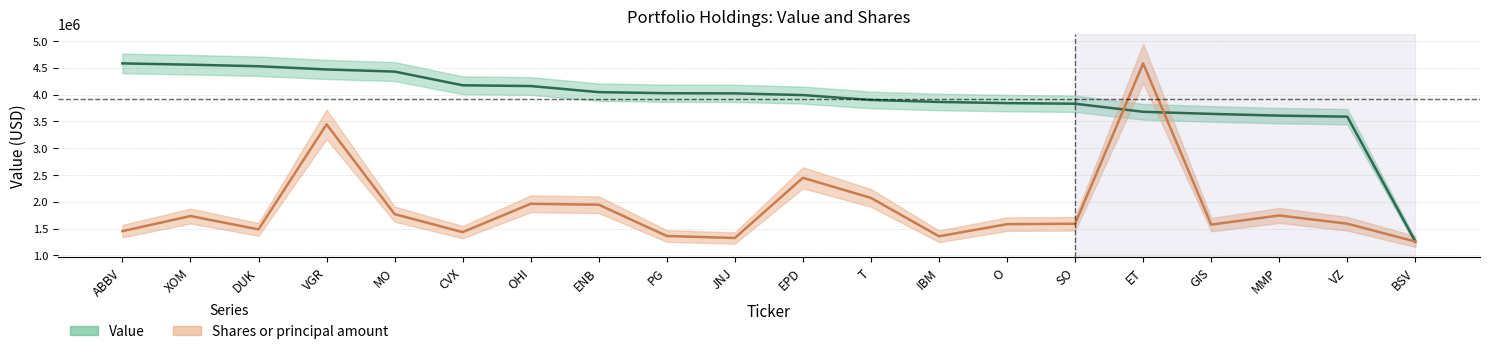

What is the sum of the Shares or principal amount values at MMP and XOM?

3477552.8